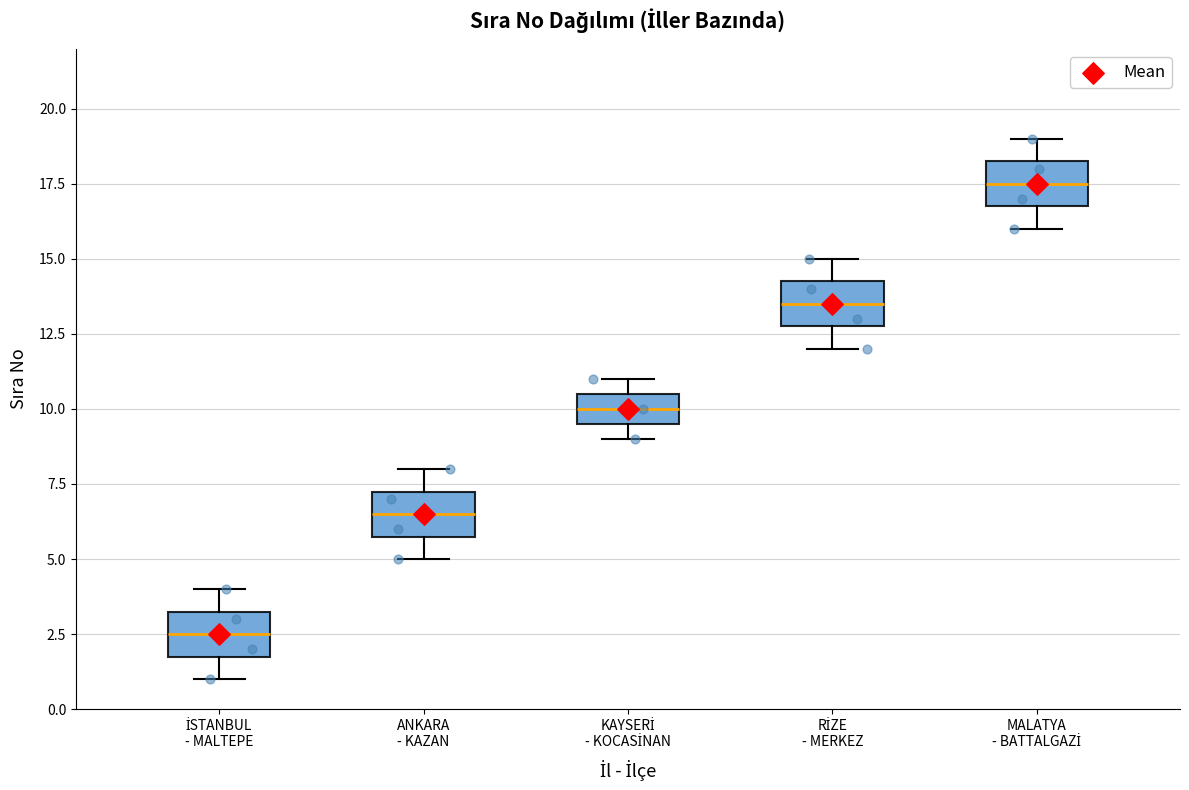

Where is the lower edge of the box for RİZE - MERKEZ on the y-axis? The values are not printed on the chart, so give them approximately, as read against the axis.

13.0